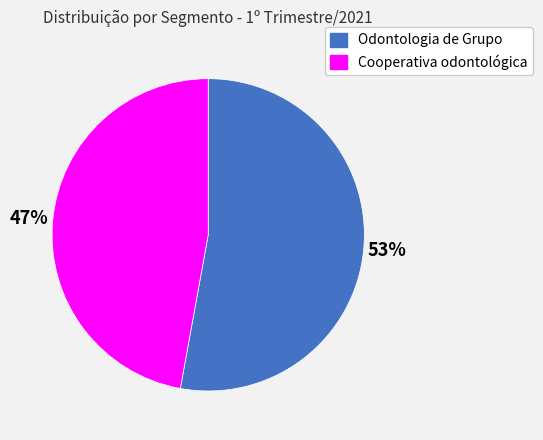

Combined, do Odontologia de Grupo and Cooperativa odontológica account for over 50%?

Yes